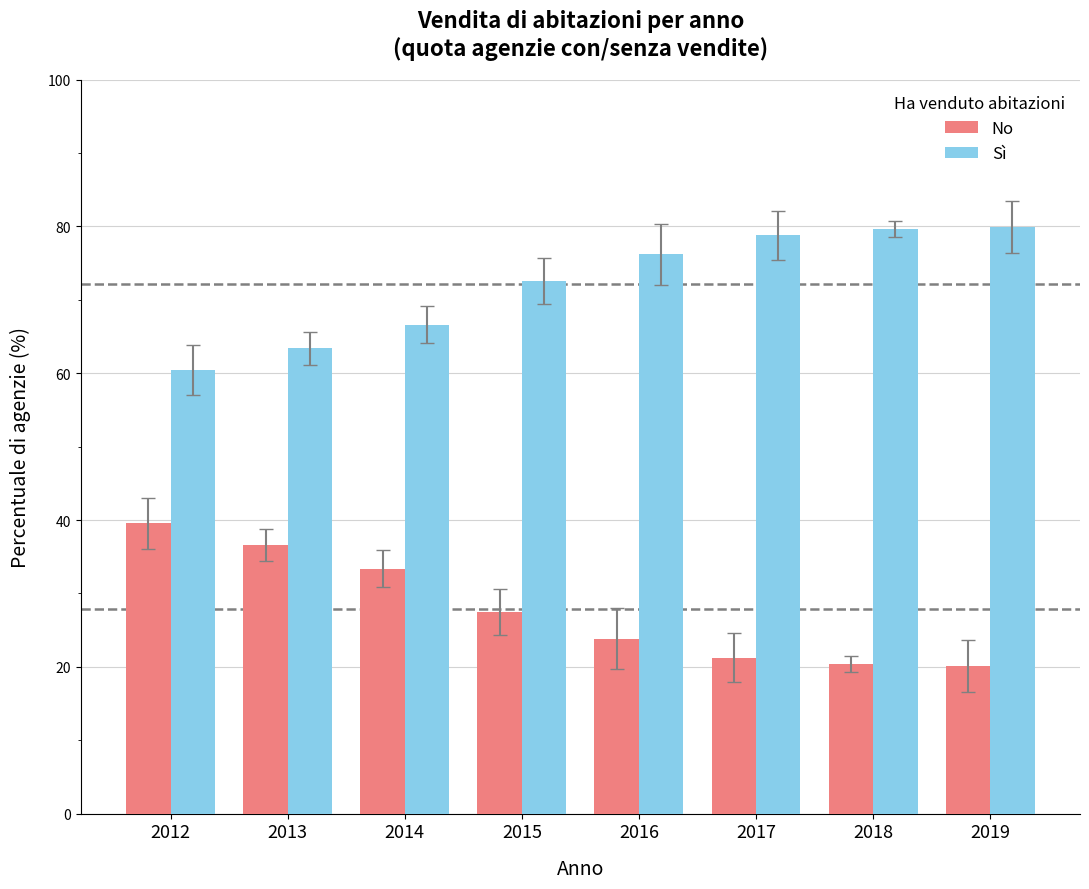

What is the value of the No bar at the 1st from the left?

39.6